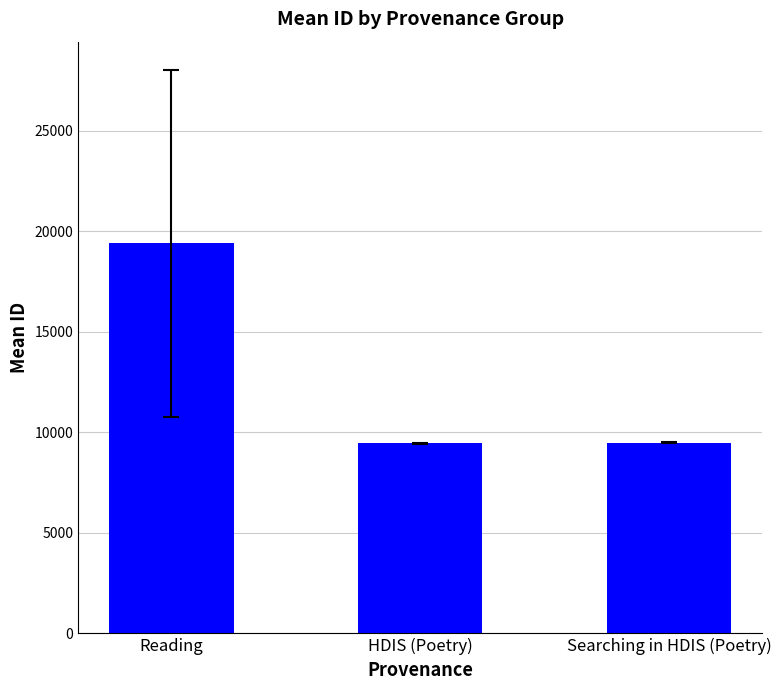

The chart shows a value of 19391.3 at Reading. True or false?

True